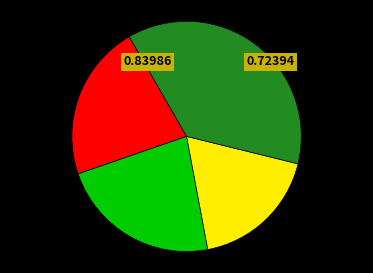

Is there any slice that represents more than half of the pie?

No